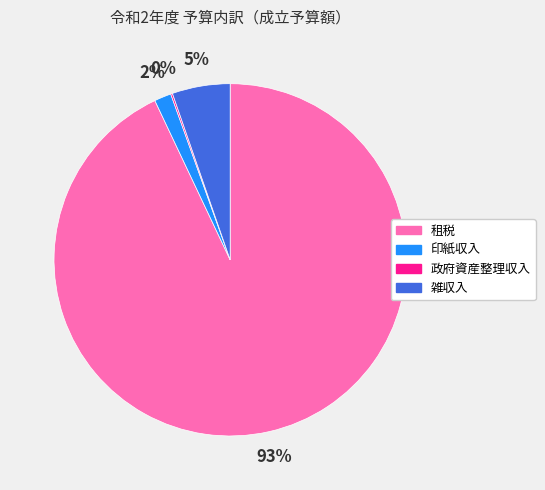

Which has a higher value, 租税 or 印紙収入?

租税